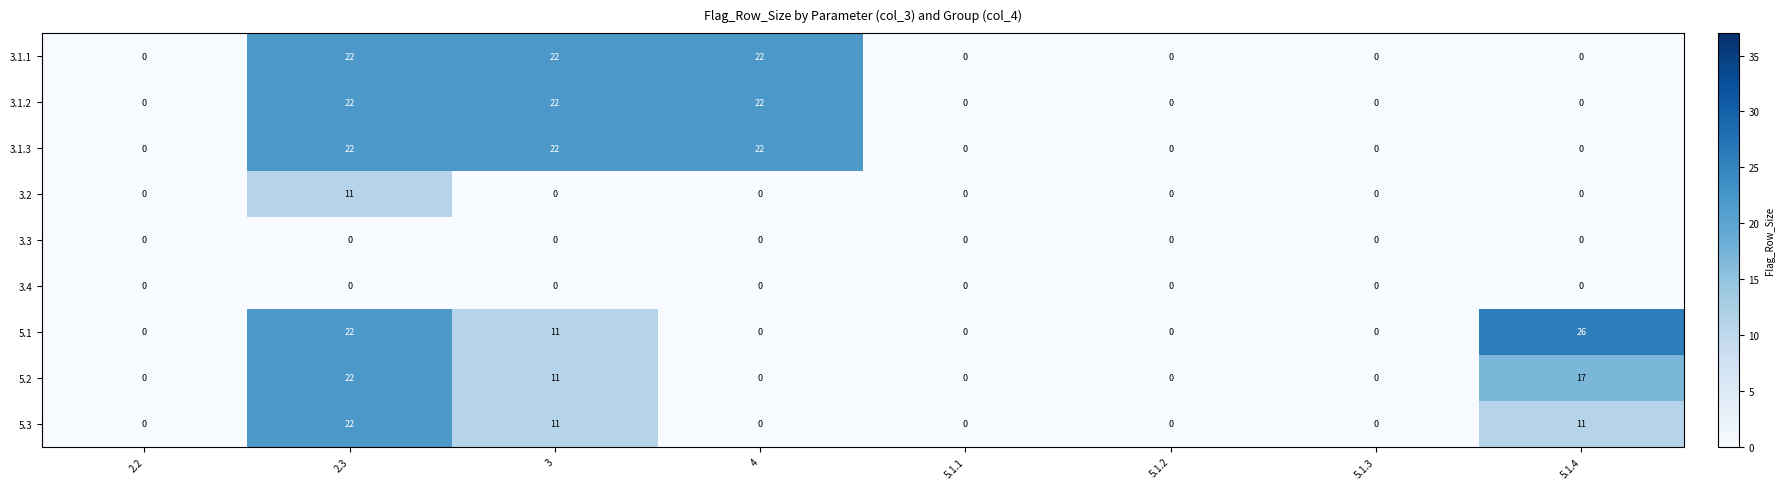

True or false: 3.4 has a value of 0 at 5.1.2.

True